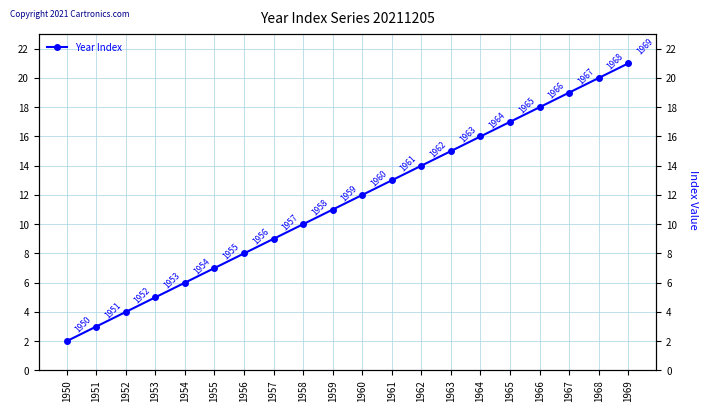

Reading left to right, extract all data points from this chart.

1950=2	1951=3	1952=4	1953=5	1954=6	1955=7	1956=8	1957=9	1958=10	1959=11	1960=12	1961=13	1962=14	1963=15	1964=16	1965=17	1966=18	1967=19	1968=20	1969=21